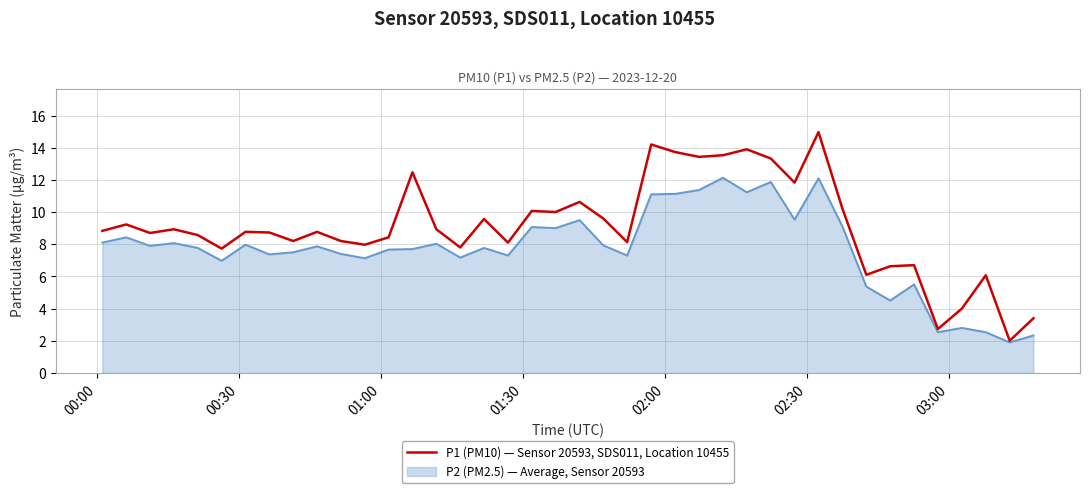

Which series has the widest spread of values?

P1 (PM10) — Sensor 20593, SDS011, Location 10455